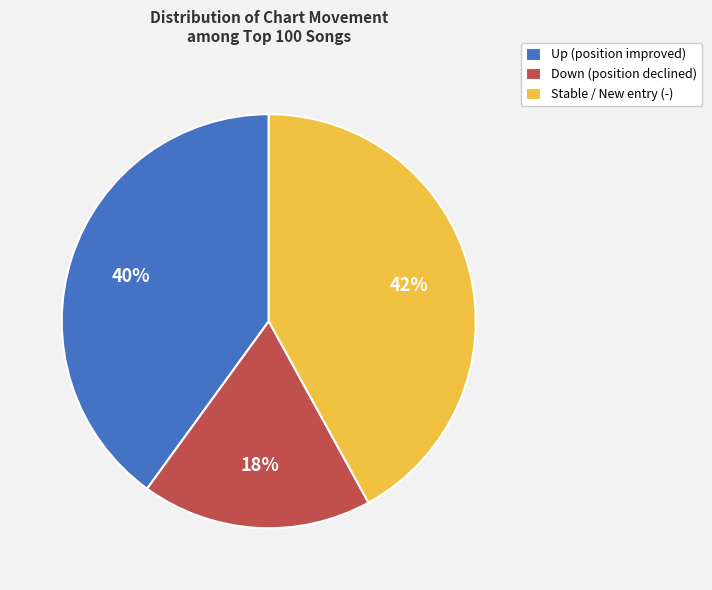

What is the largest slice in the pie chart?

Stable / New entry (-)